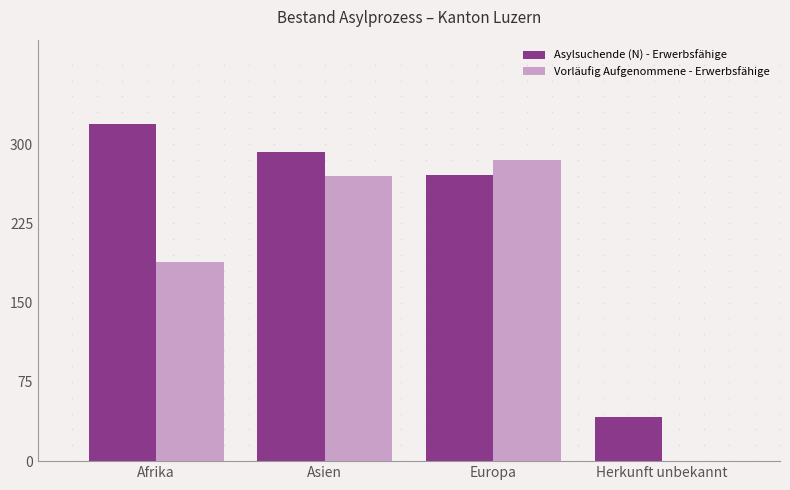

Which category has the highest value across all series?

Afrika